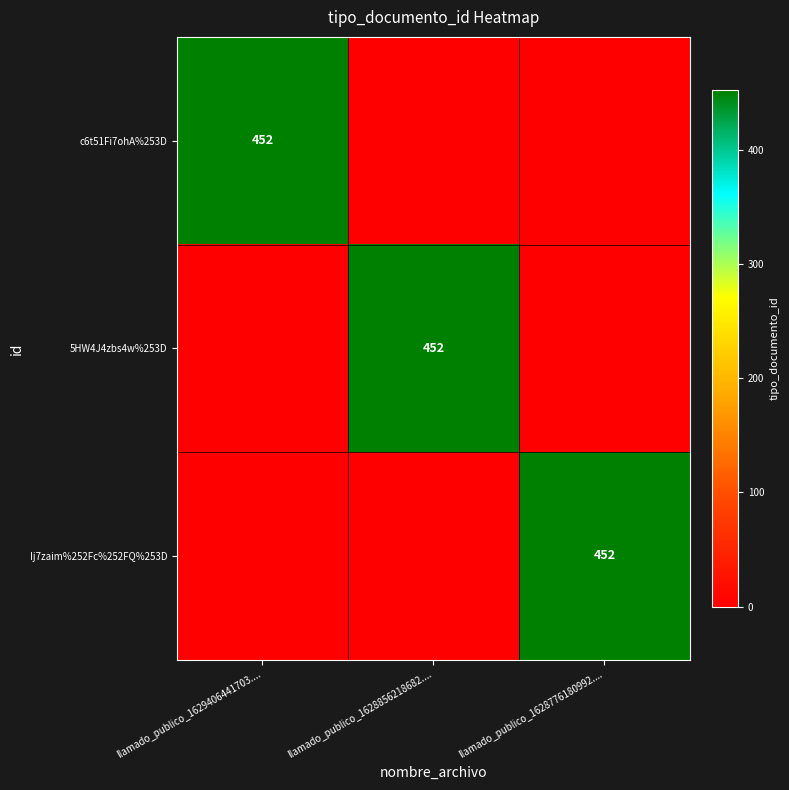

At which category is the sum across all series the highest?

llamado_publico_1629406441703....